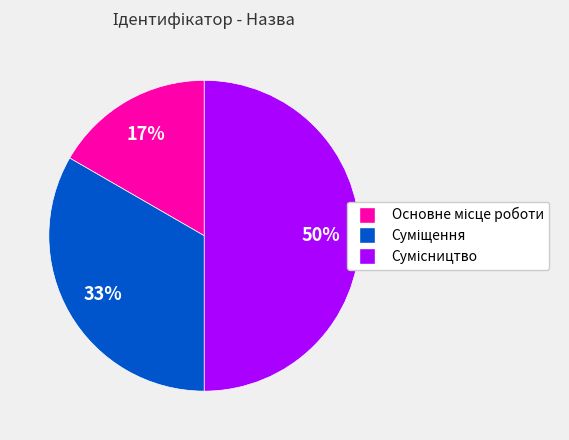

To the nearest percent, what is the difference between the largest and smallest slice percentages?

33%